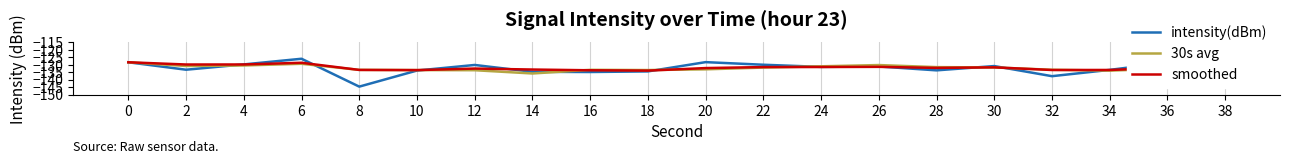

The smoothed series shows -131.4 at 26. True or false?

True